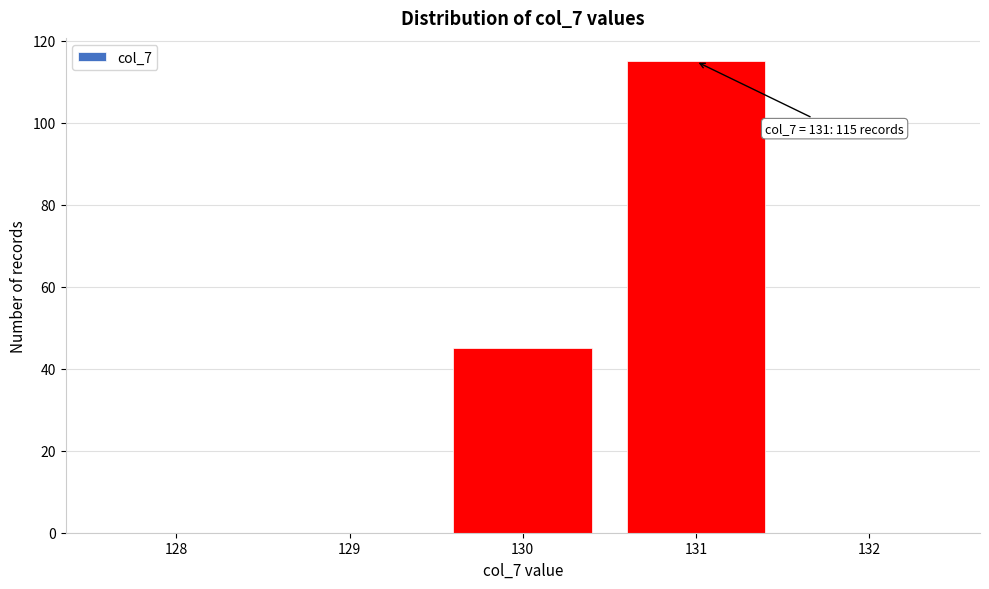

Reading right to left, list all the values displayed in this chart.

132=0	131=115	130=45	129=0	128=0